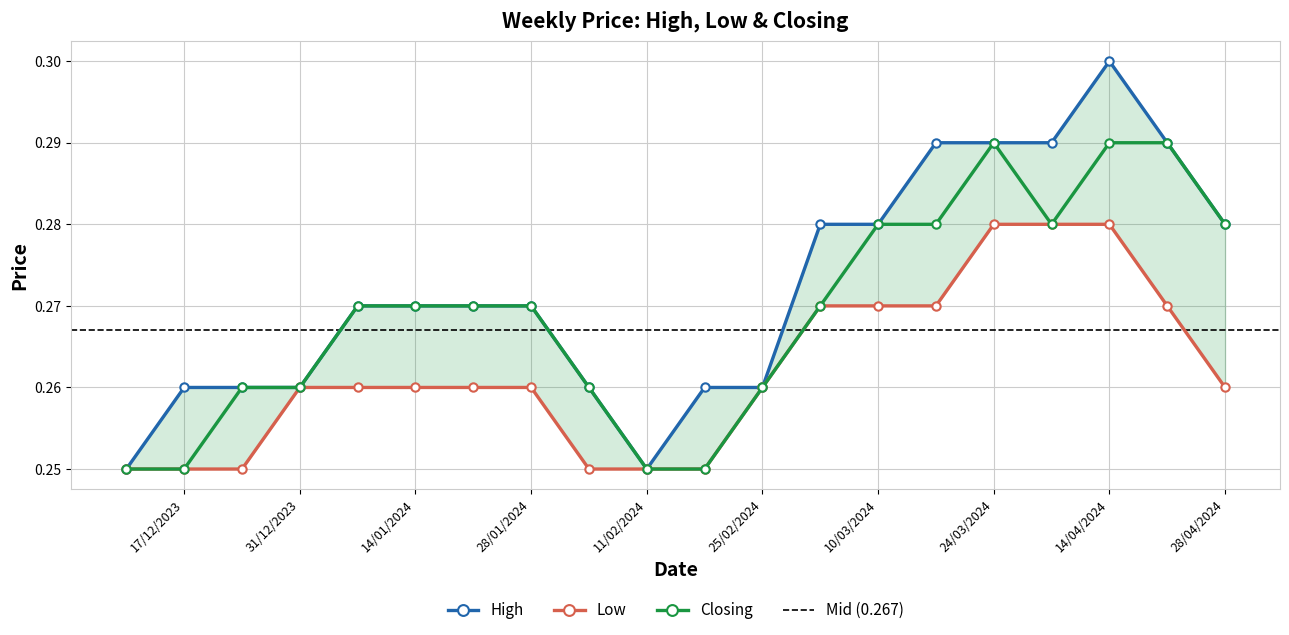

The Closing series shows 0.1 at 31/12/2023. True or false?

False